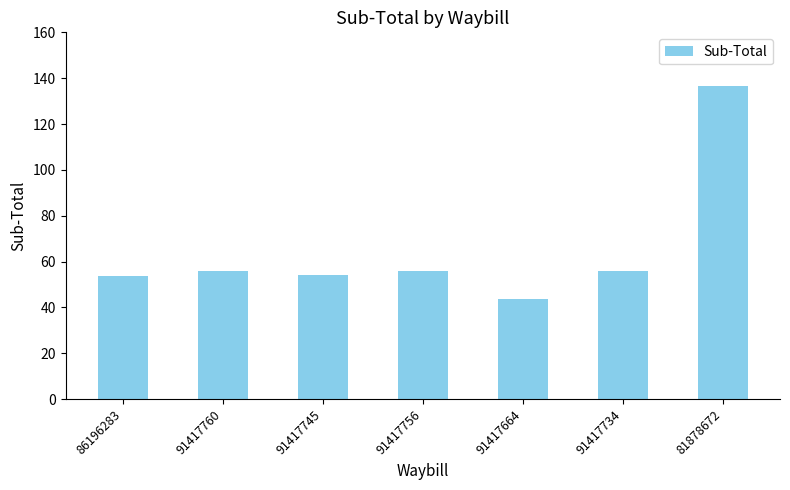

Approximately how many times larger is the value at 91417760 compared to 86196283?

1.0